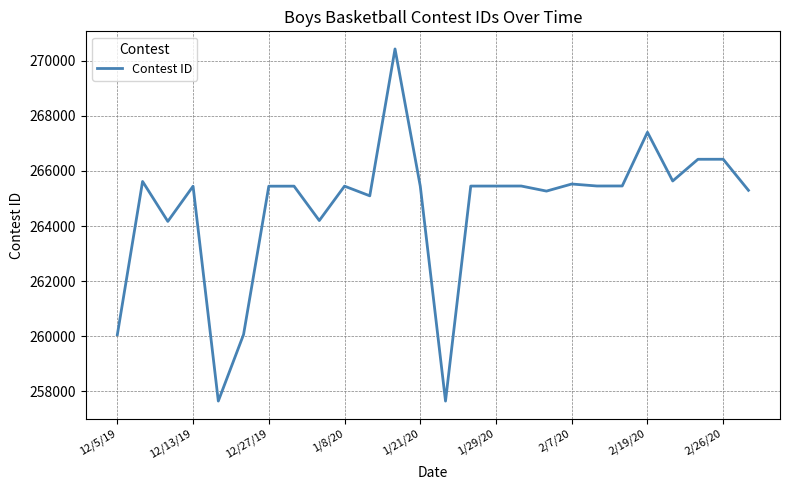

How many categories are shown in the chart?

26